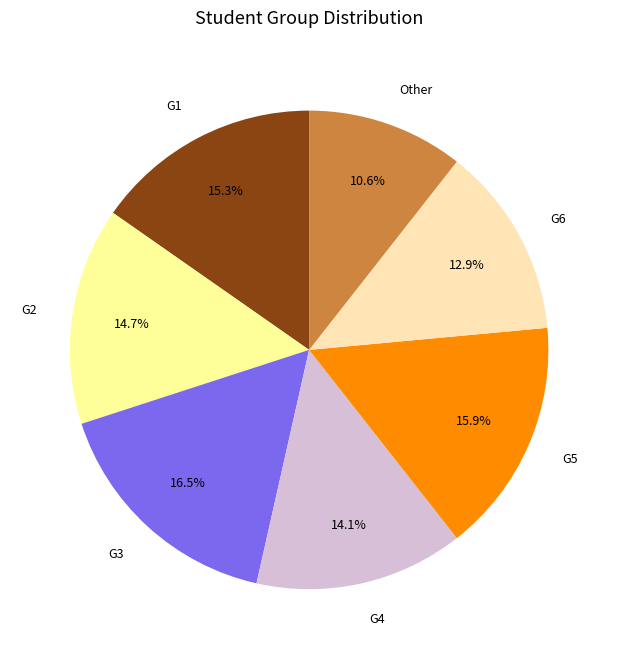

Is it true that G5 is 16% of the pie?

True